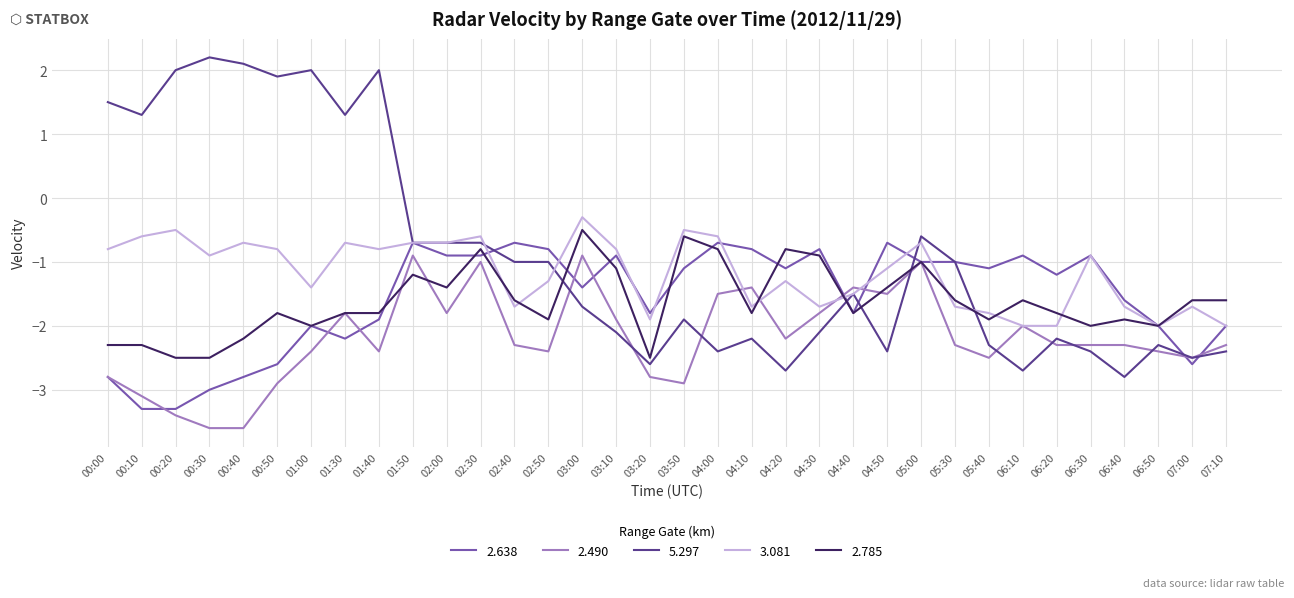

What is the minimum value shown in the chart?

-3.6